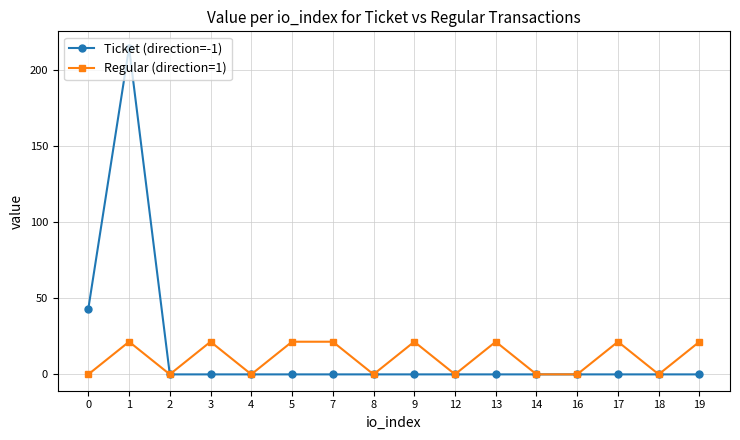

List the series in order of their peak value, highest first.

Ticket (direction=-1), Regular (direction=1)